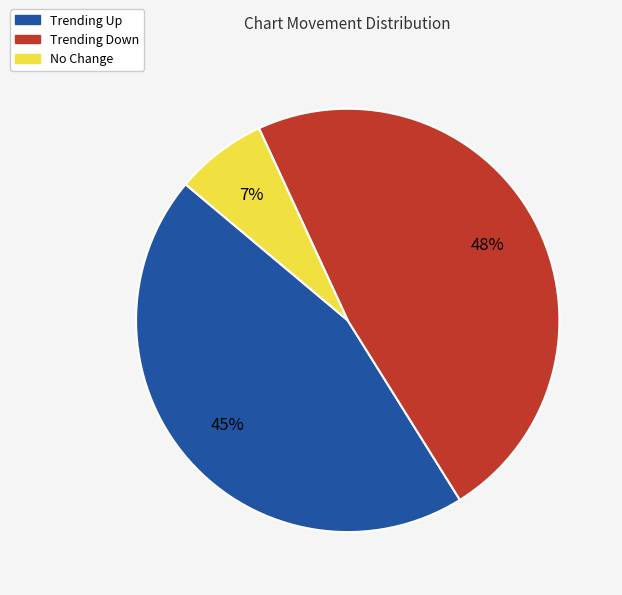

To the nearest percent, what is the difference between the largest and smallest slice percentages?

41%